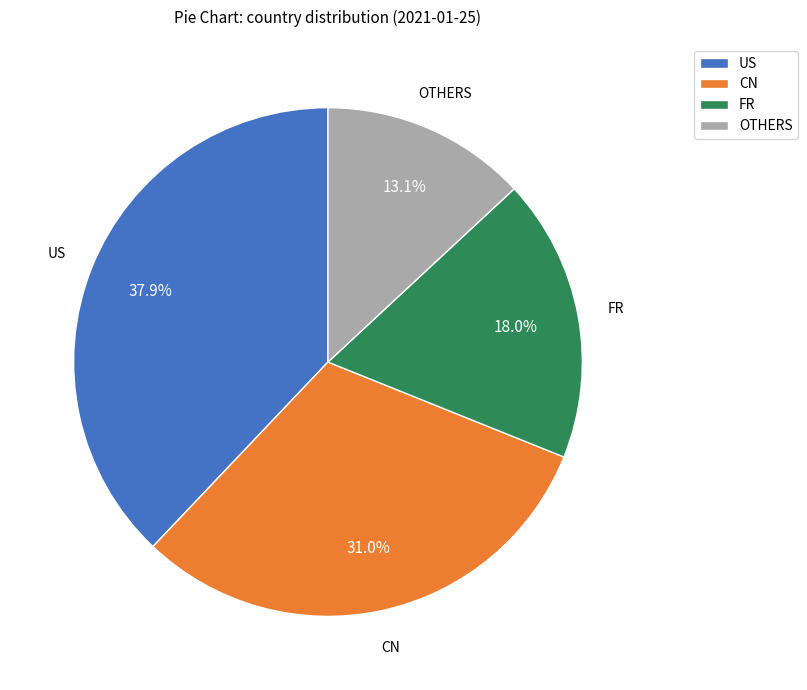

Which has a higher value, FR or US?

US